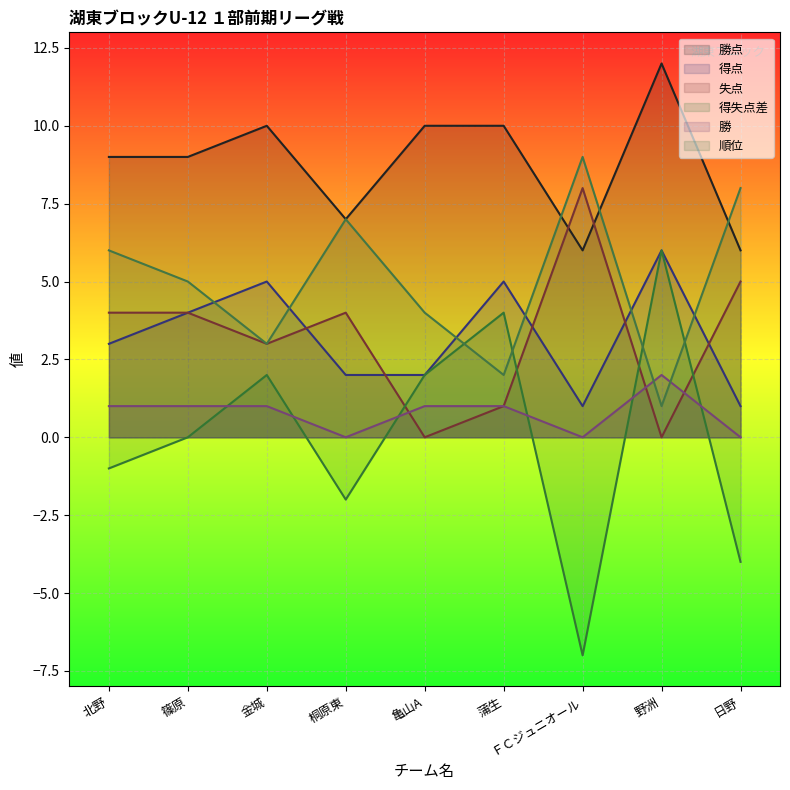

What is the sum of the 勝点 values at 金城 and 蒲生?

20